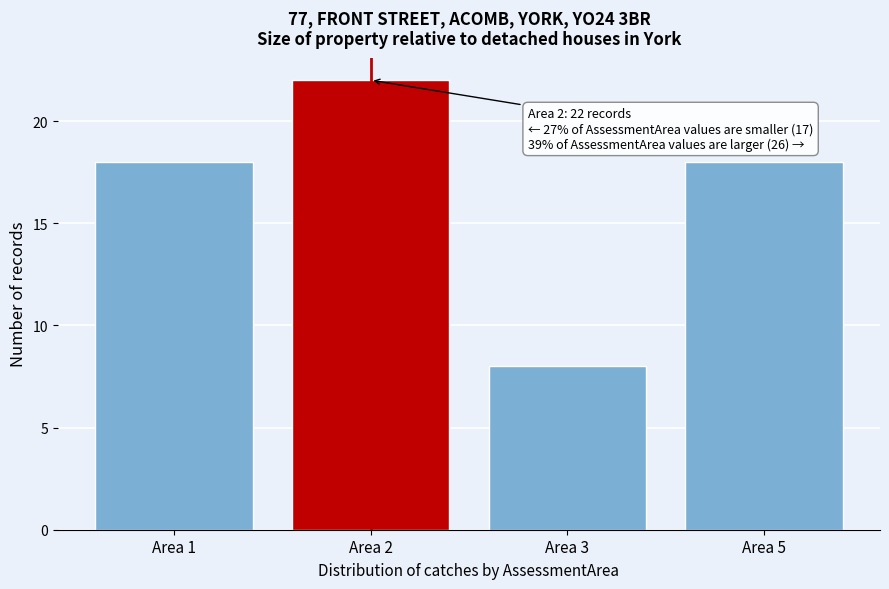

Reading left to right, list all the values displayed in this chart.

Area 1=18	Area 2=22	Area 3=8	Area 5=18